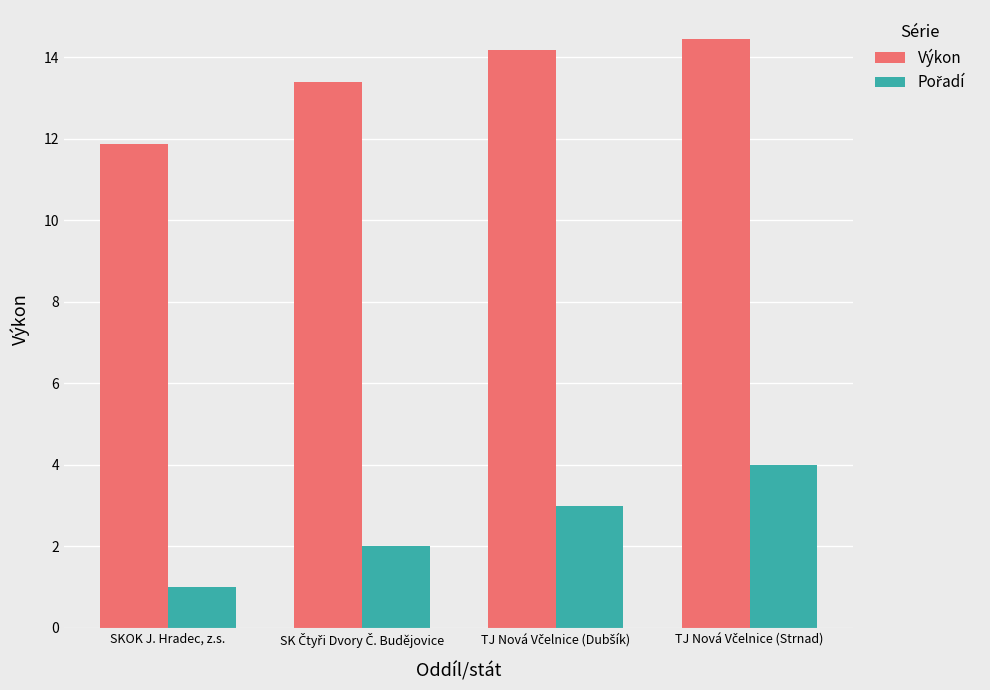

At how many categories does at least one series exceed 2?

4